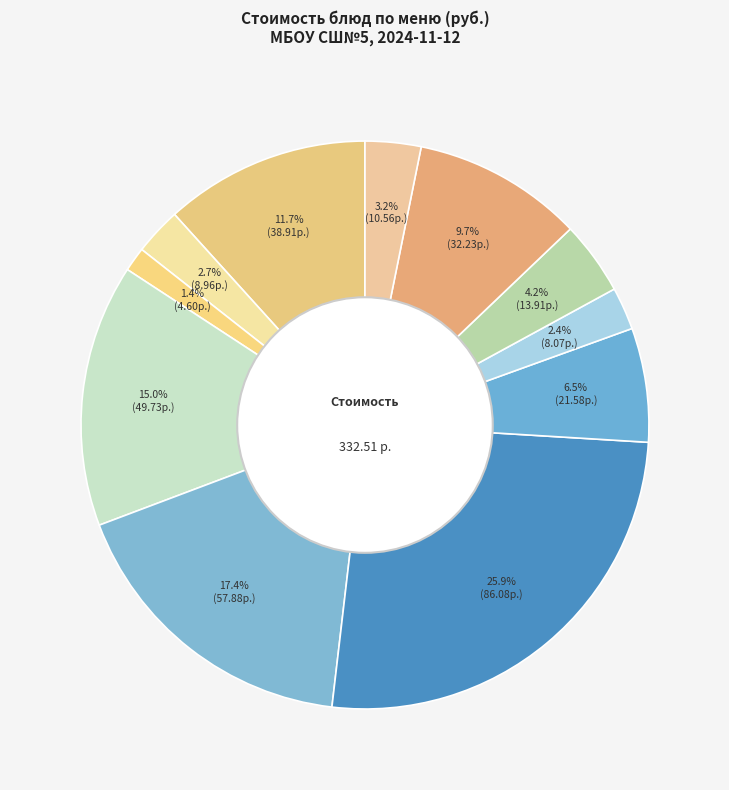

Count the number of slices in the pie.

11